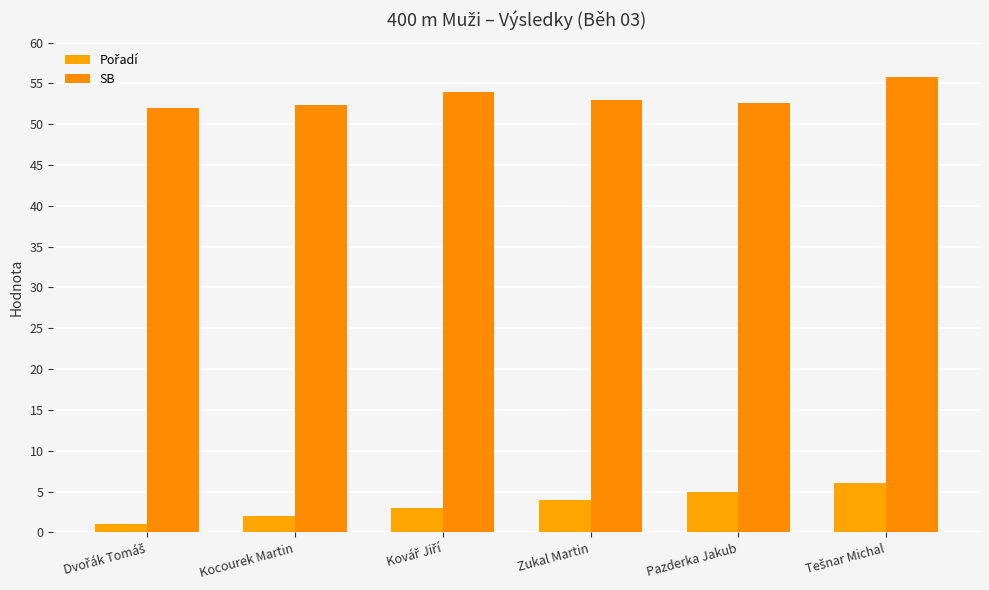

Count the number of data series in this chart.

2